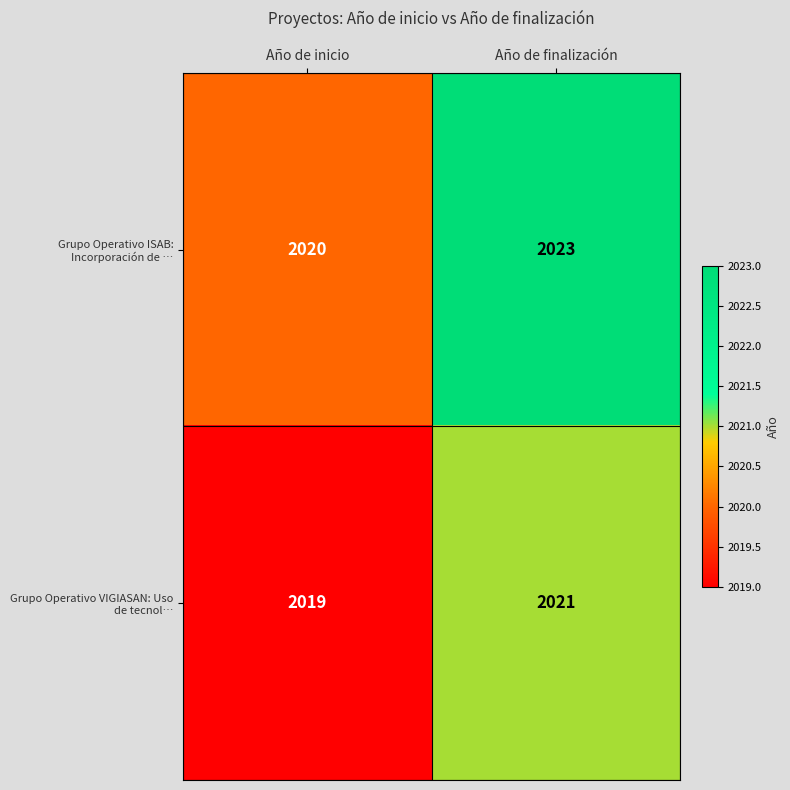

Which label corresponds to the largest value in the chart?

Año de finalización